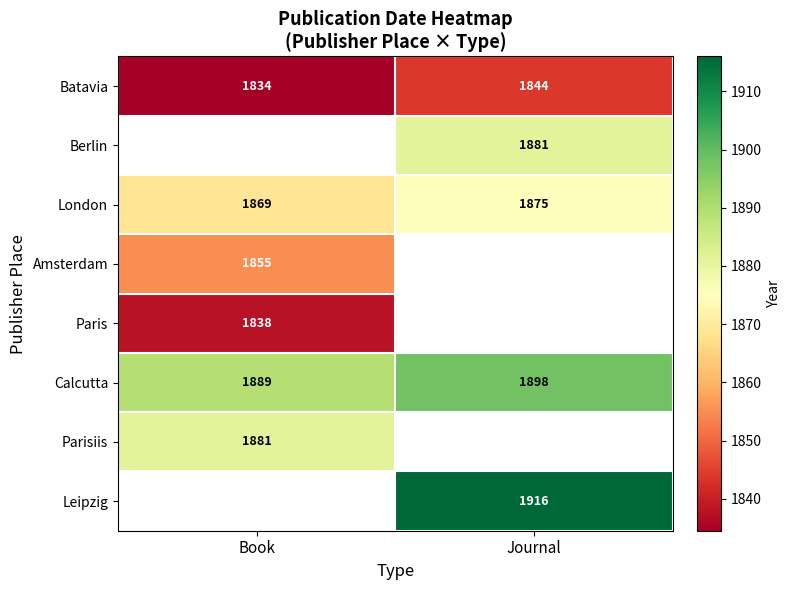

What is the sum of the London values at Book and Journal?

3744.0